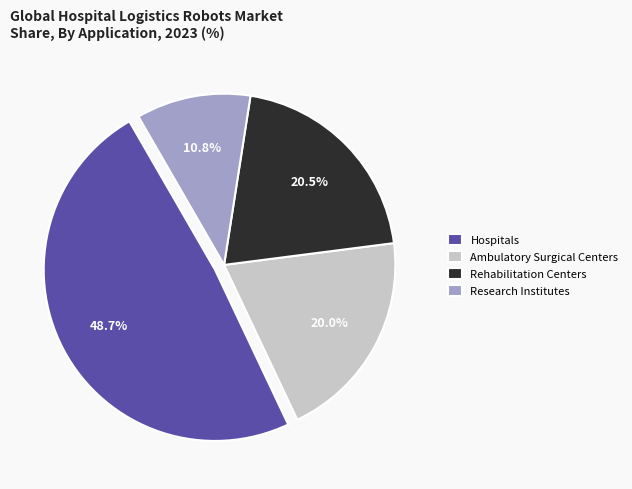

Is there any slice that represents more than half of the pie?

No